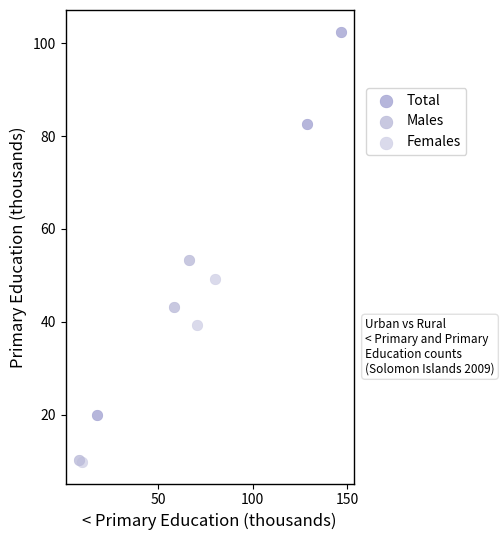

Which series reaches the maximum Y coordinate?

Total